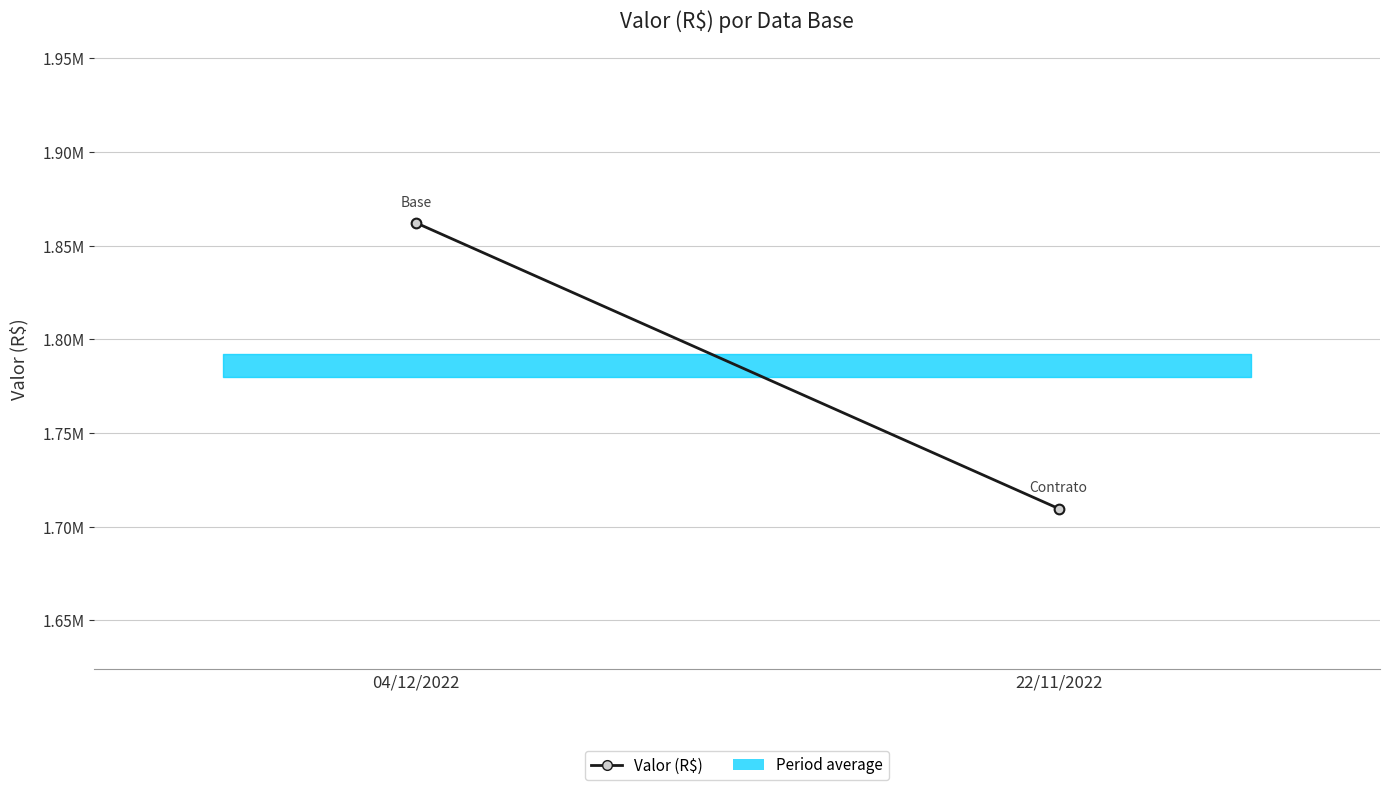

Approximately how many times larger is the value at 22/11/2022 compared to 04/12/2022?

0.9